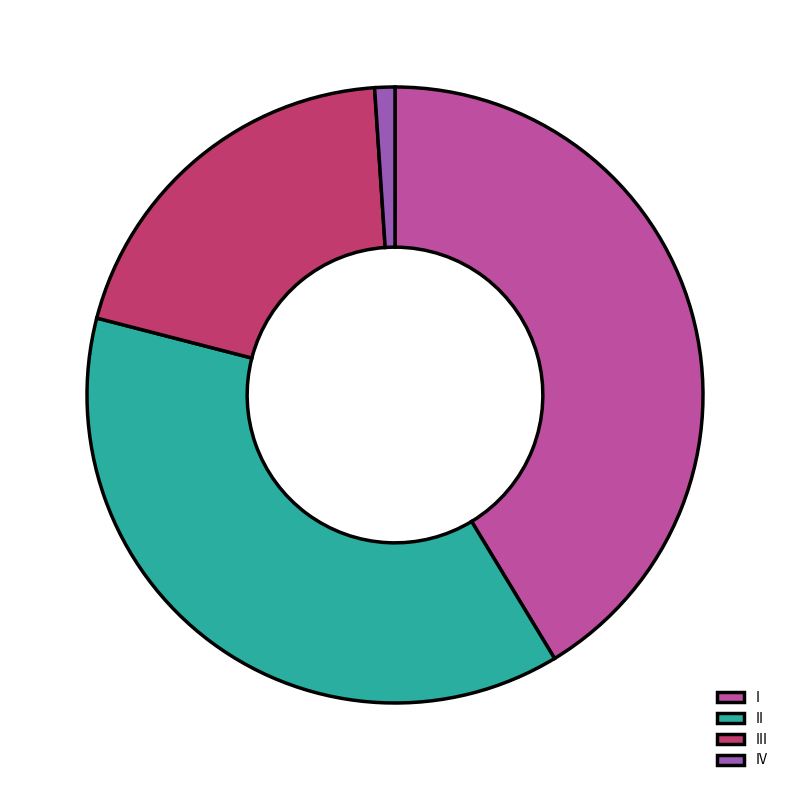

Combined, do IV and II account for over 50%?

No